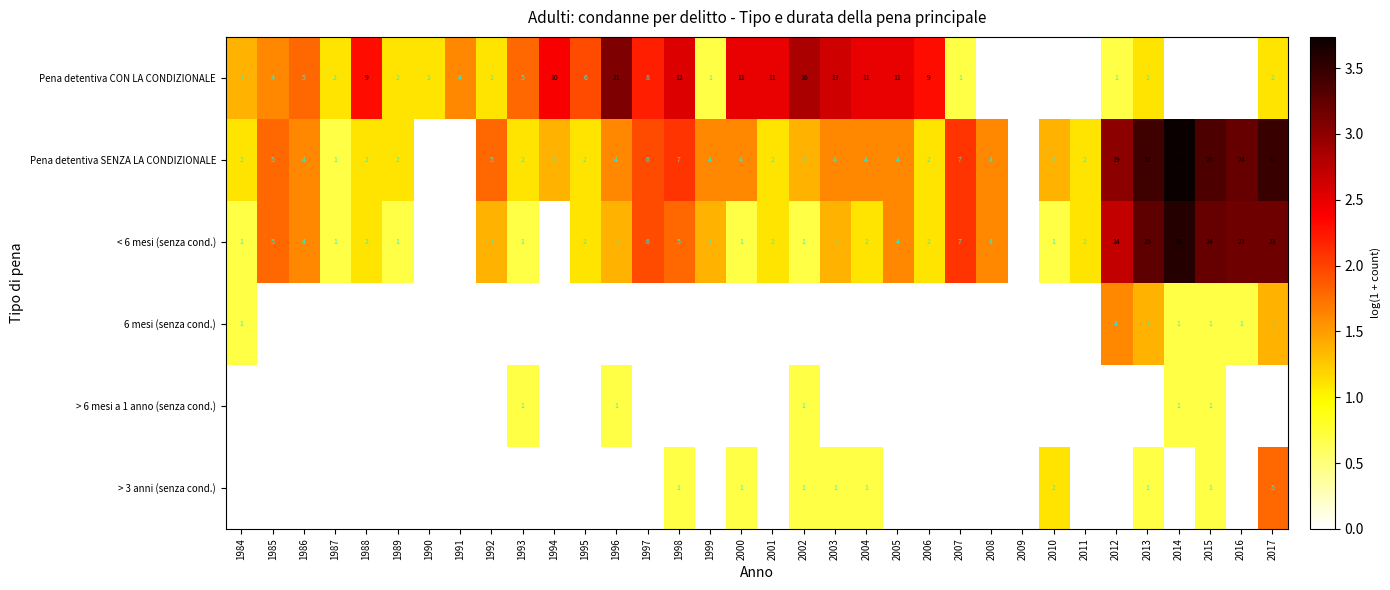

True or false: Pena detentiva SENZA LA CONDIZIONALE has a value of 4 at 1999.

True